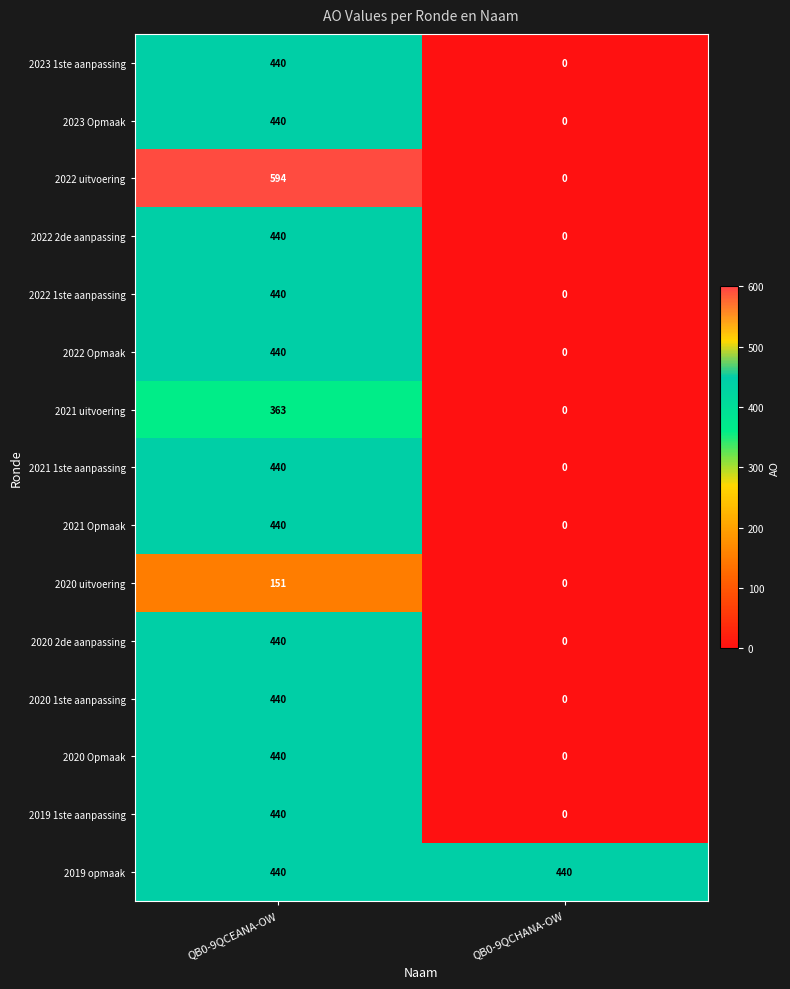

What is the maximum value shown in the chart?

594